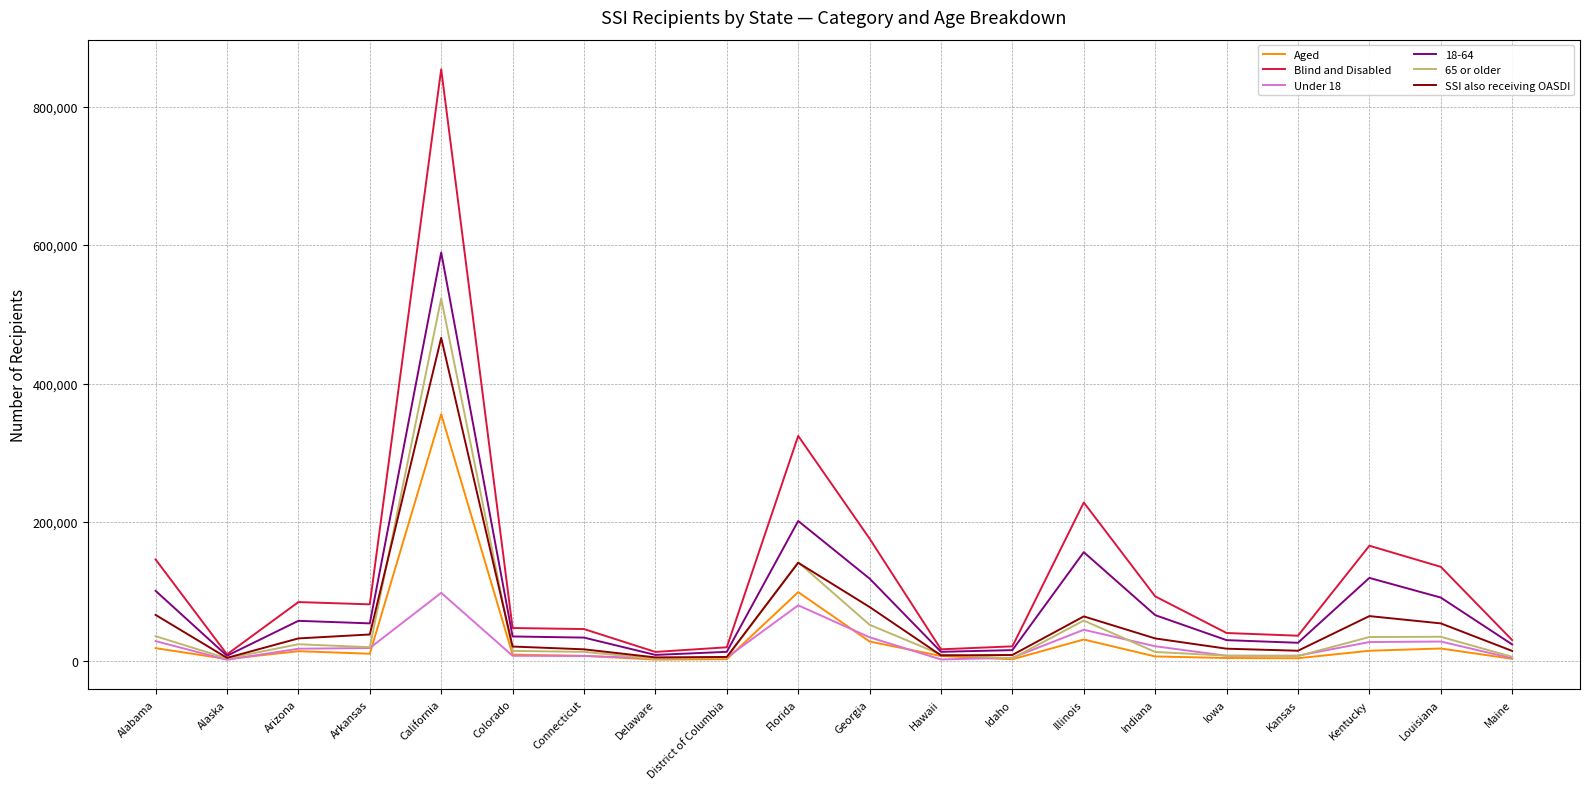

What are all the series names shown in the legend?

Aged, Blind and Disabled, Under 18, 18-64, 65 or older, SSI also receiving OASDI